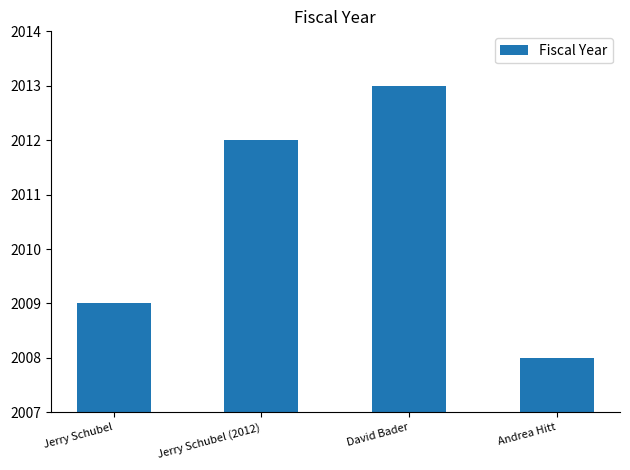

Rank the categories by value from highest to lowest.

David Bader, Jerry Schubel (2012), Jerry Schubel, Andrea Hitt